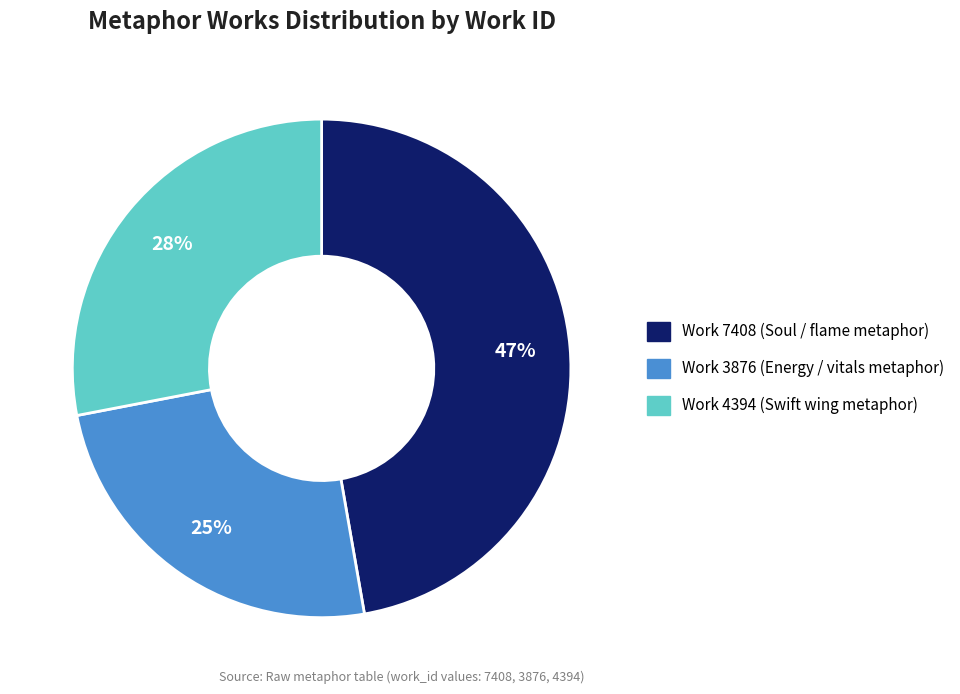

Which category has the smallest portion of the pie?

Work 3876